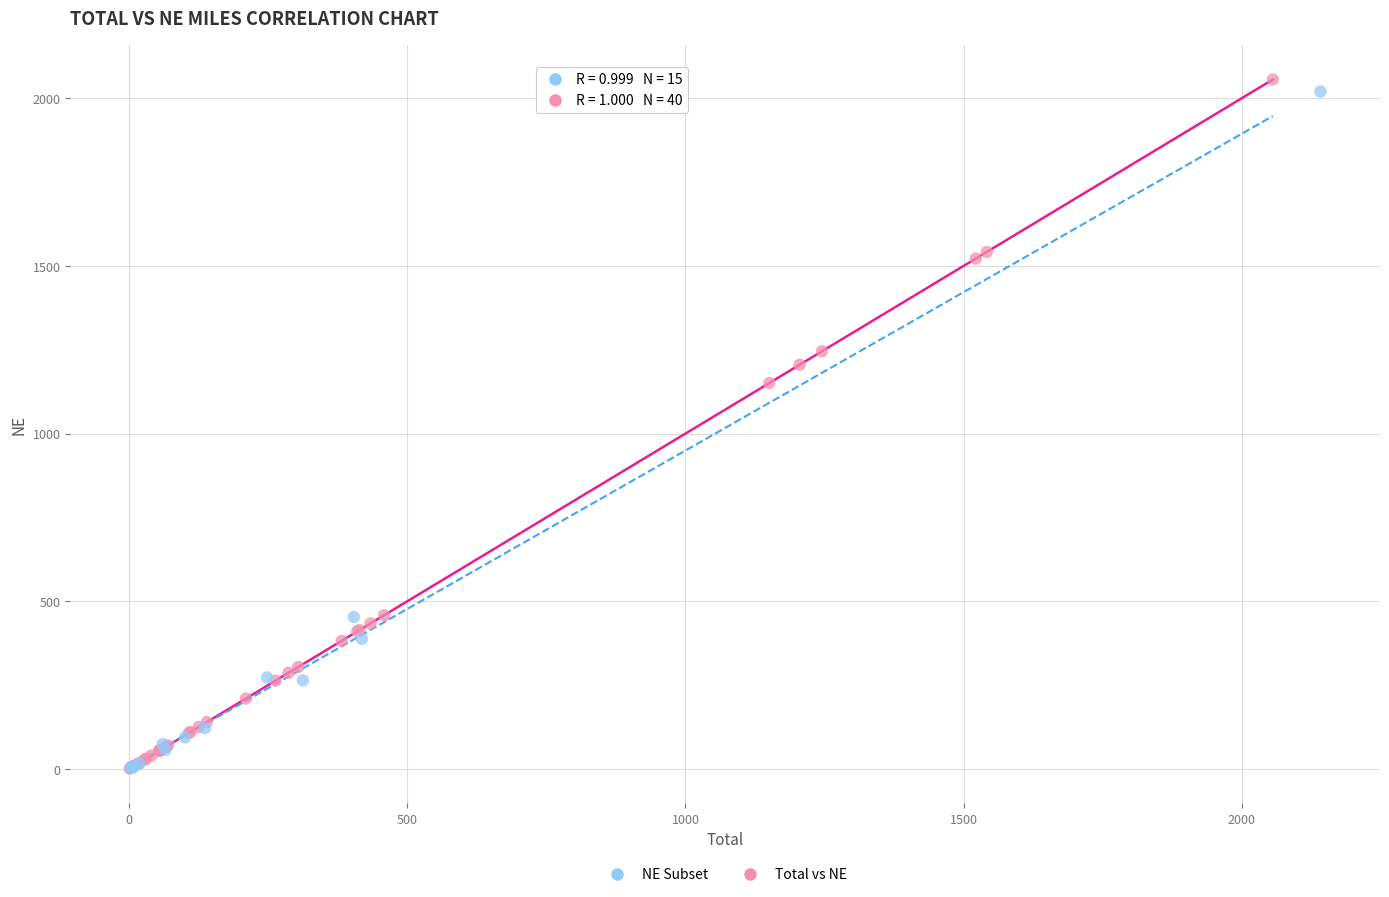

Which series has the largest Y range (max minus min)?

Total vs NE